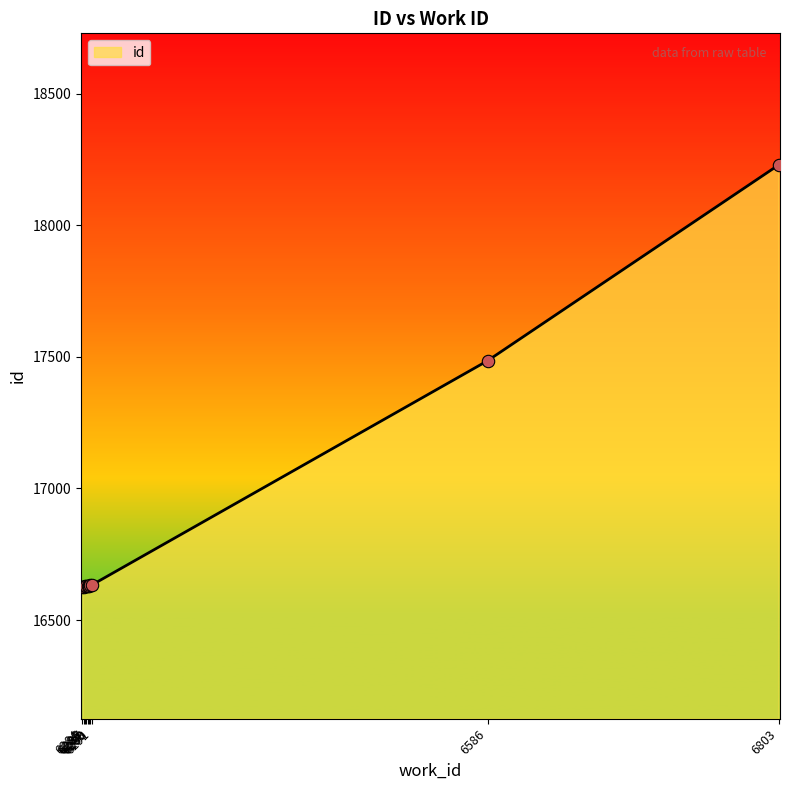

What is the ratio of the value at 6286 to the value at 6291?

1.0